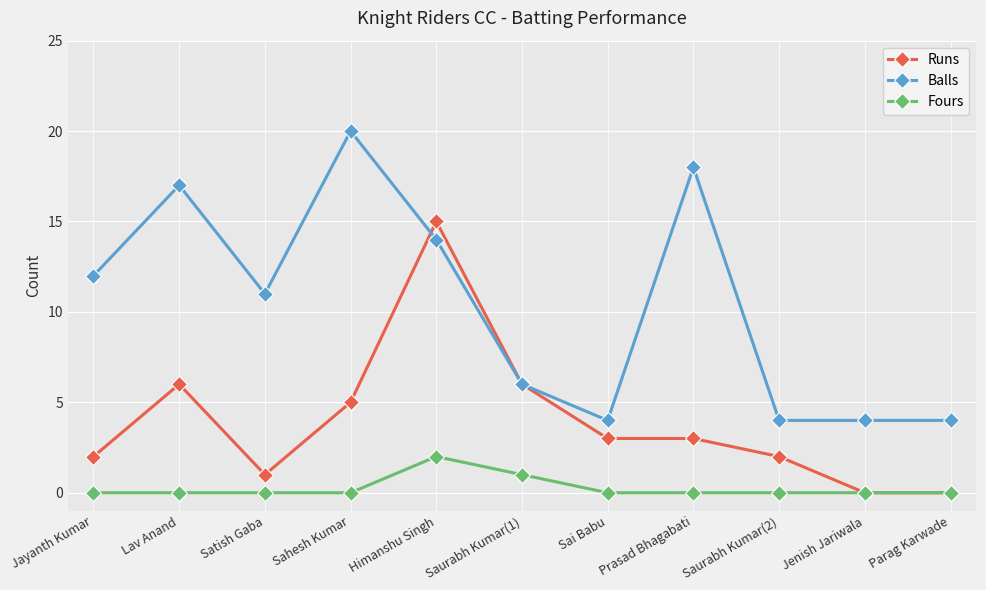

Is this an area chart (filled region under the line)?

No